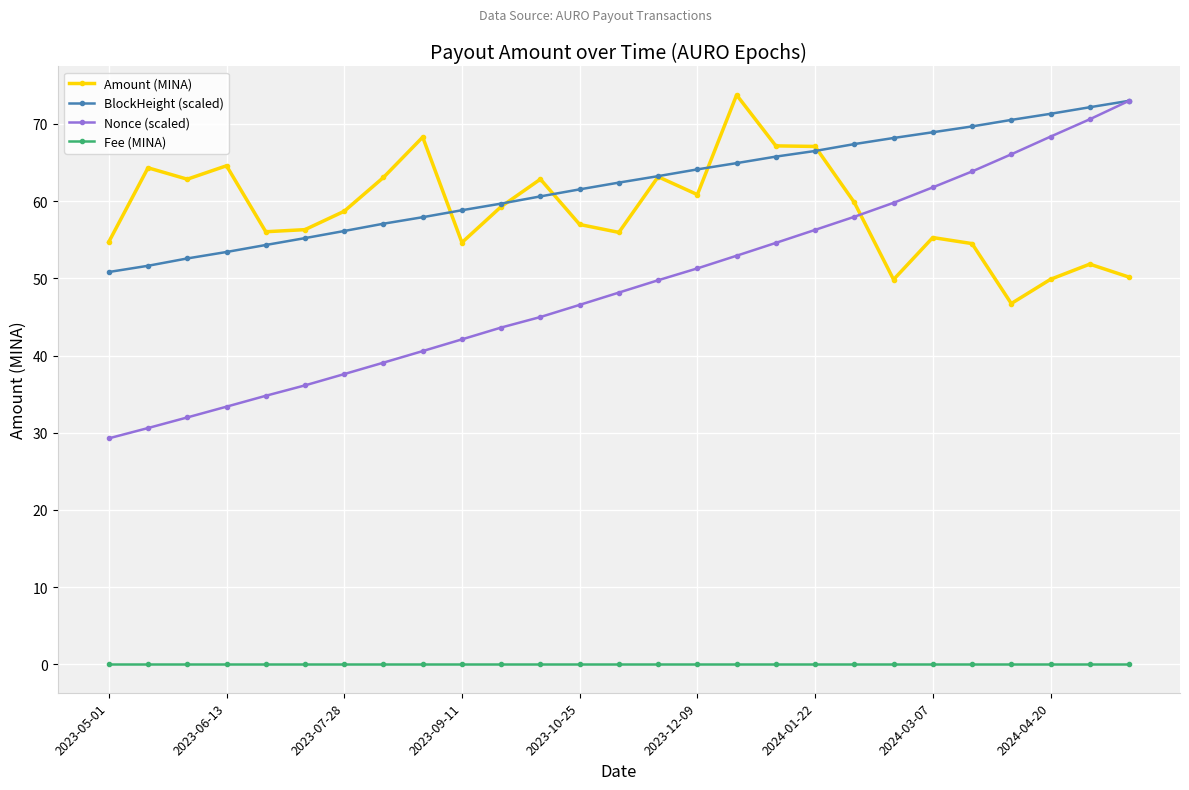

True or false: Fee (MINA) and Amount (MINA) cross at least once.

False